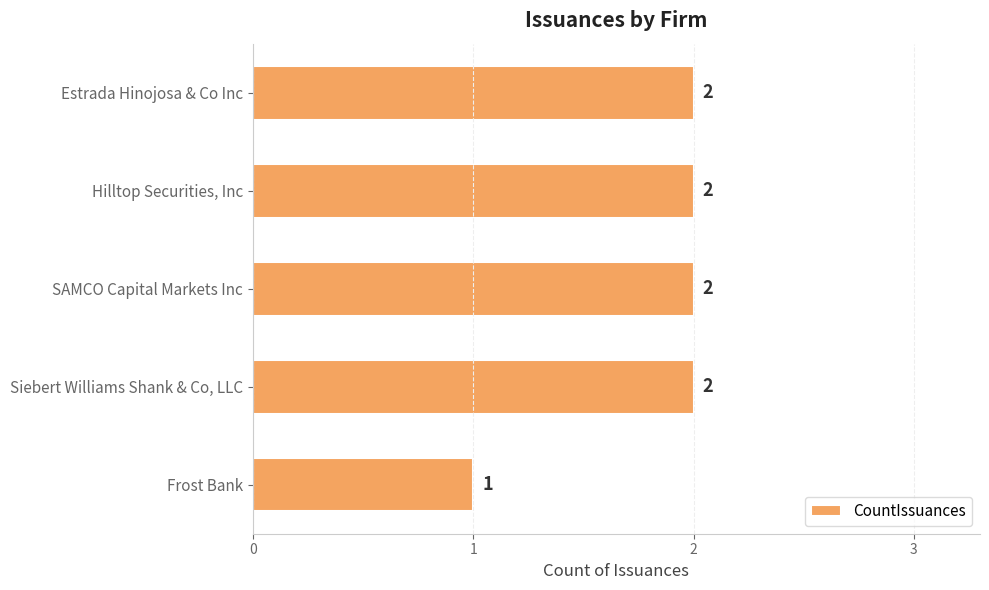

Approximately how many times larger is the value at Estrada Hinojosa & Co Inc compared to Frost Bank?

2.0